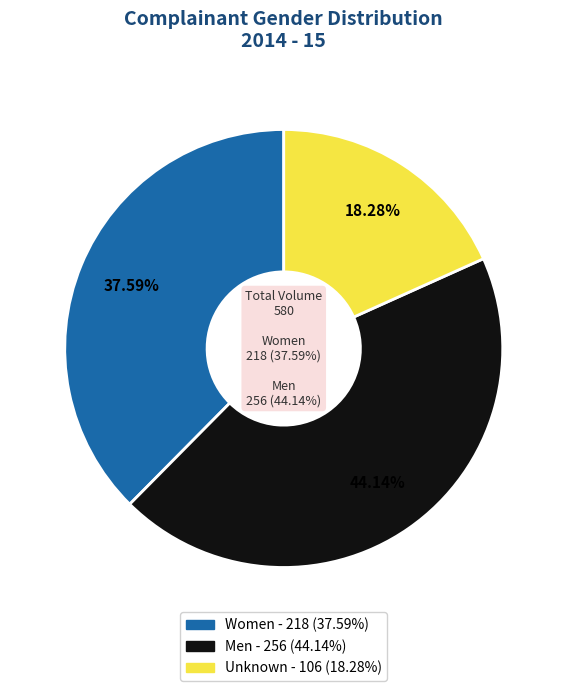

How many segments does this pie chart have?

3